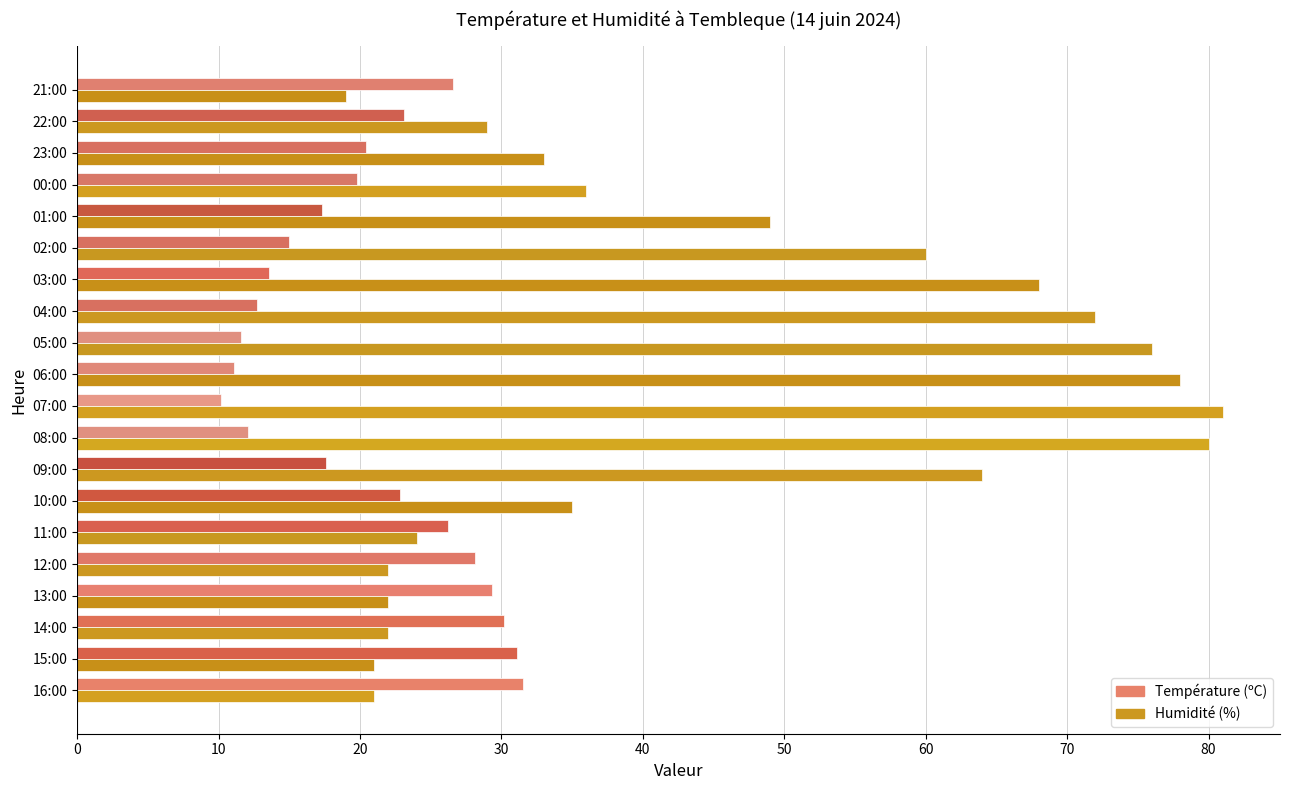

Which series has the widest spread of values?

Humidité (%)